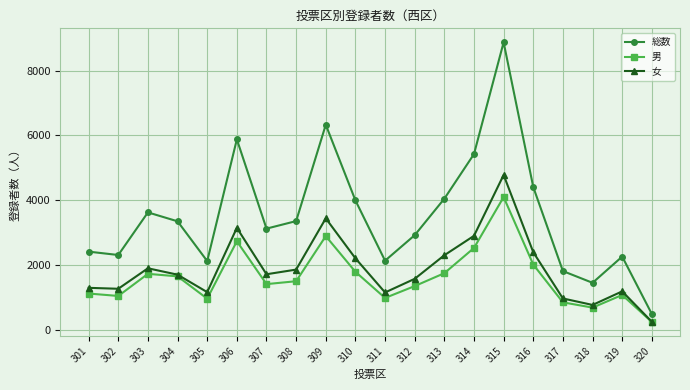

True or false: 女 and 総数 cross at least once.

False